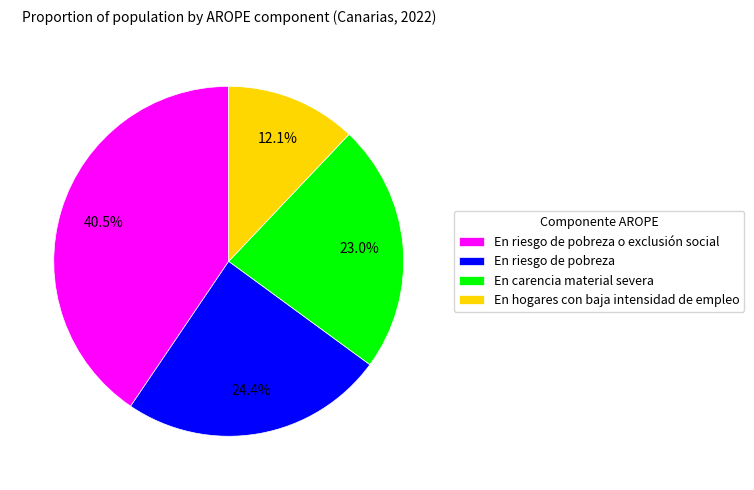

Which has a higher value, En riesgo de pobreza or En riesgo de pobreza o exclusión social?

En riesgo de pobreza o exclusión social